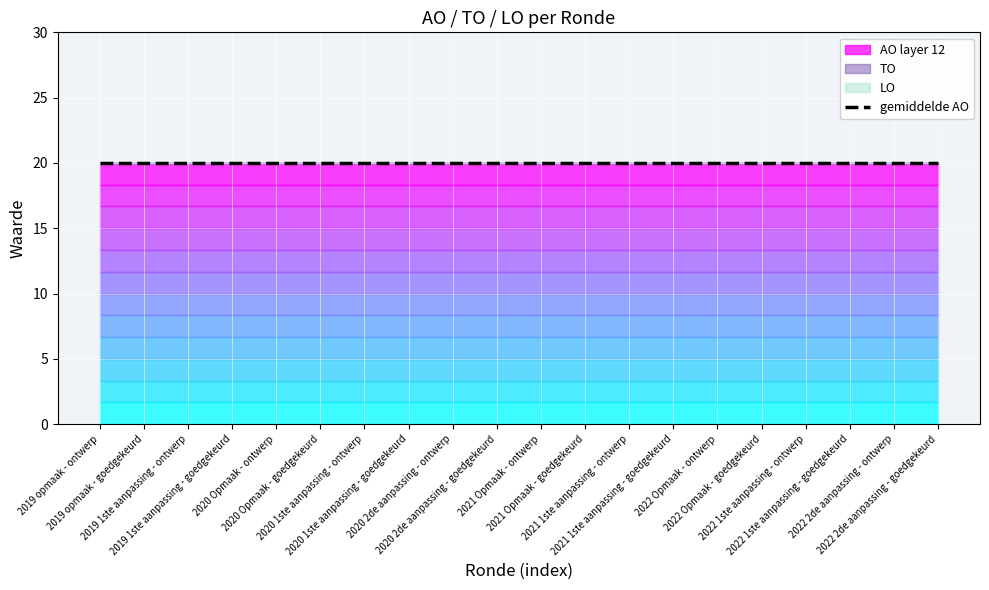

Which category has the lowest value across all series?

2019 opmaak - ontwerp